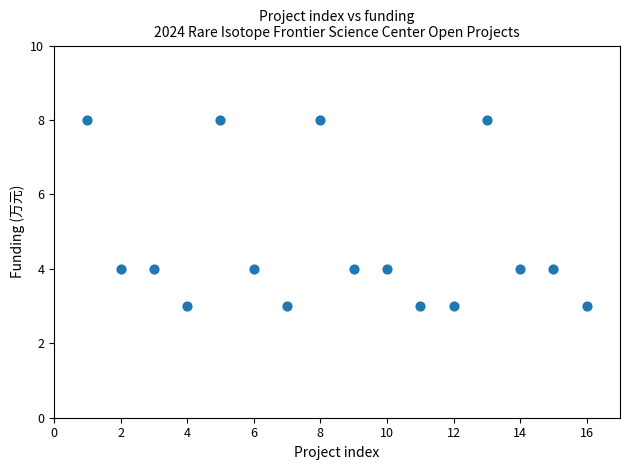

What is the range of X values (max minus min)?

15